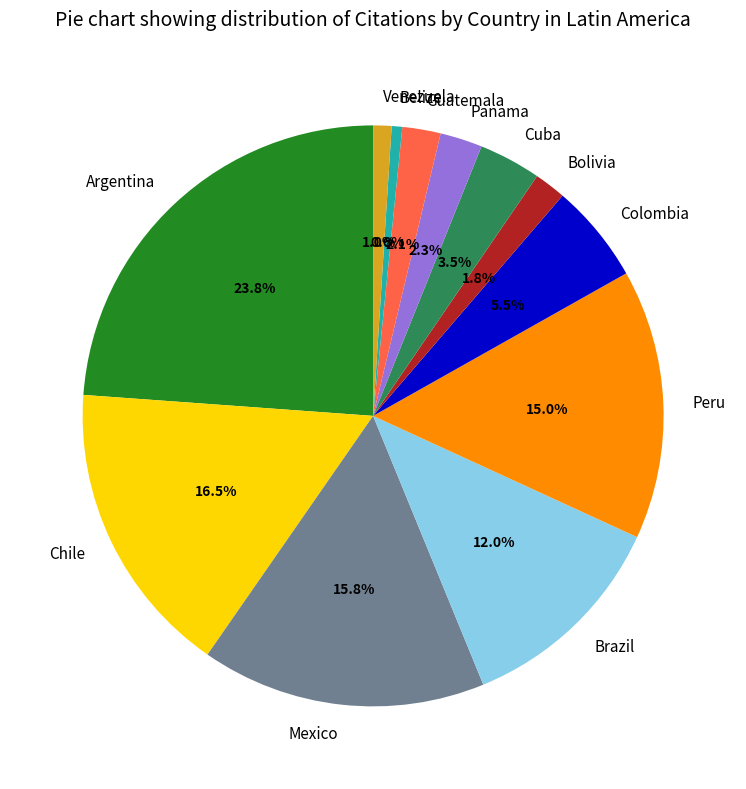

What percentage is the Panama slice, to the nearest percent?

2%